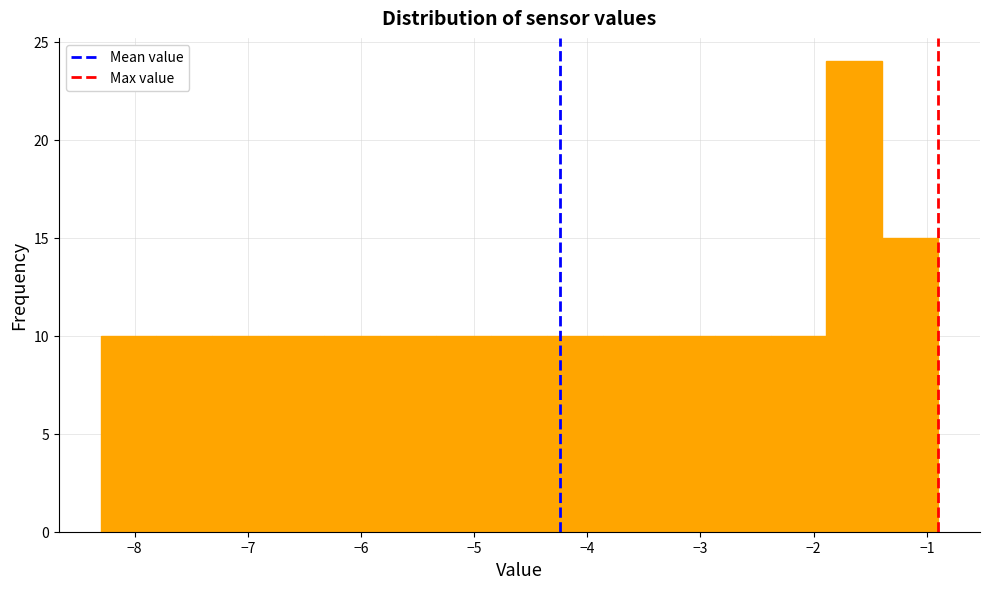

What is the height of the bar covering -6.8 to -6.3 on the x-axis? Neither the bar edges nor the heights are printed on the chart, so give them approximately, as read against the axes.

10